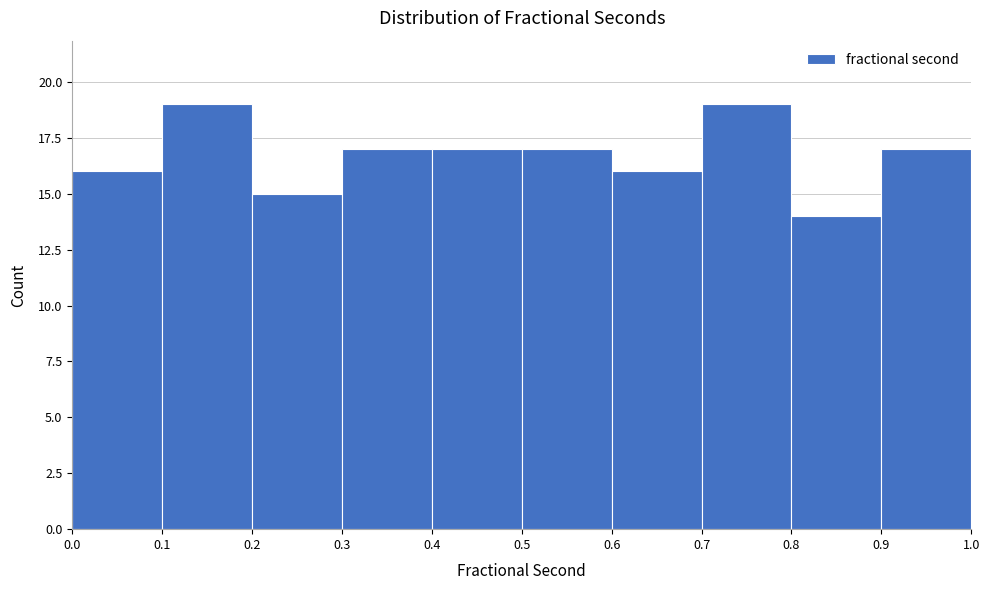

Reading left to right, list every bar in this chart as the range it spans on the x-axis followed by its height. The values are not printed on the chart, so give them approximately, as read against the axis.

0.0 to 0.1: 16
0.1 to 0.2: 19
0.2 to 0.3: 15
0.3 to 0.4: 17
0.4 to 0.5: 17
0.5 to 0.6: 17
0.6 to 0.7: 16
0.7 to 0.8: 19
0.8 to 0.9: 14
0.9 to 1.0: 17